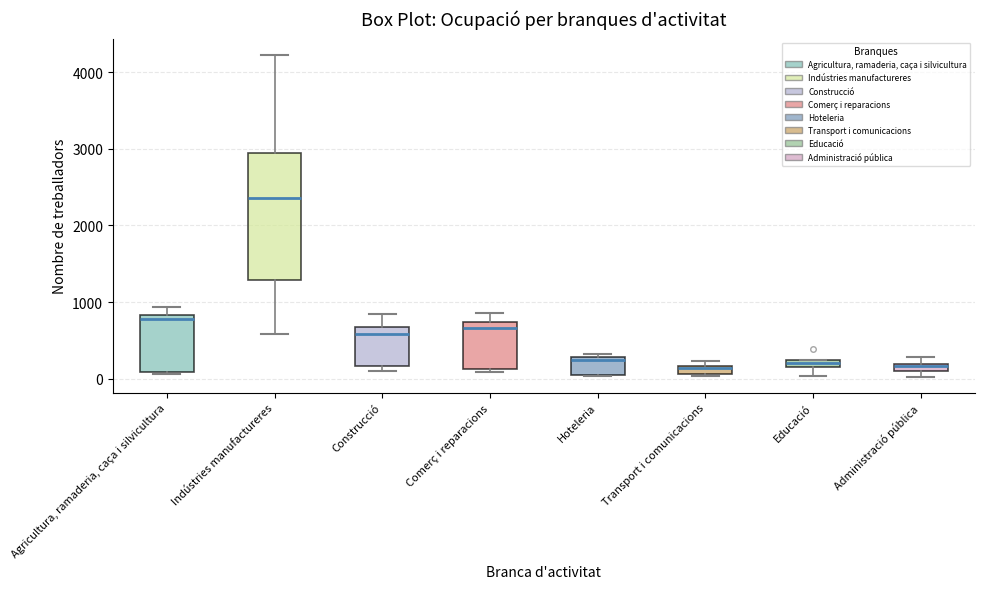

Which box has the highest median line?

Indústries manufactureres